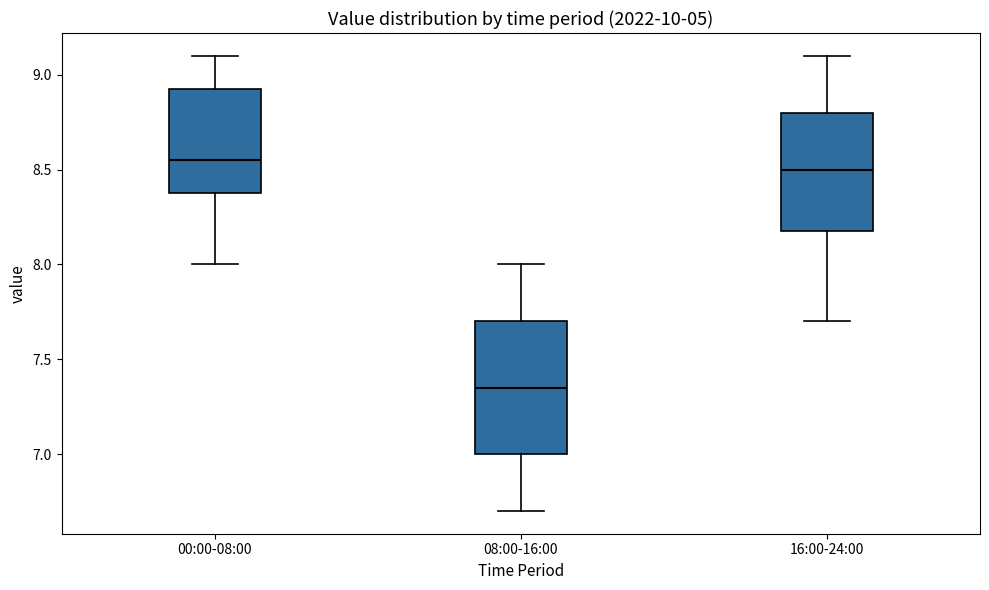

Where does the median line of the box for 00:00-08:00 sit on the y-axis? The values are not printed on the chart, so give them approximately, as read against the axis.

8.55